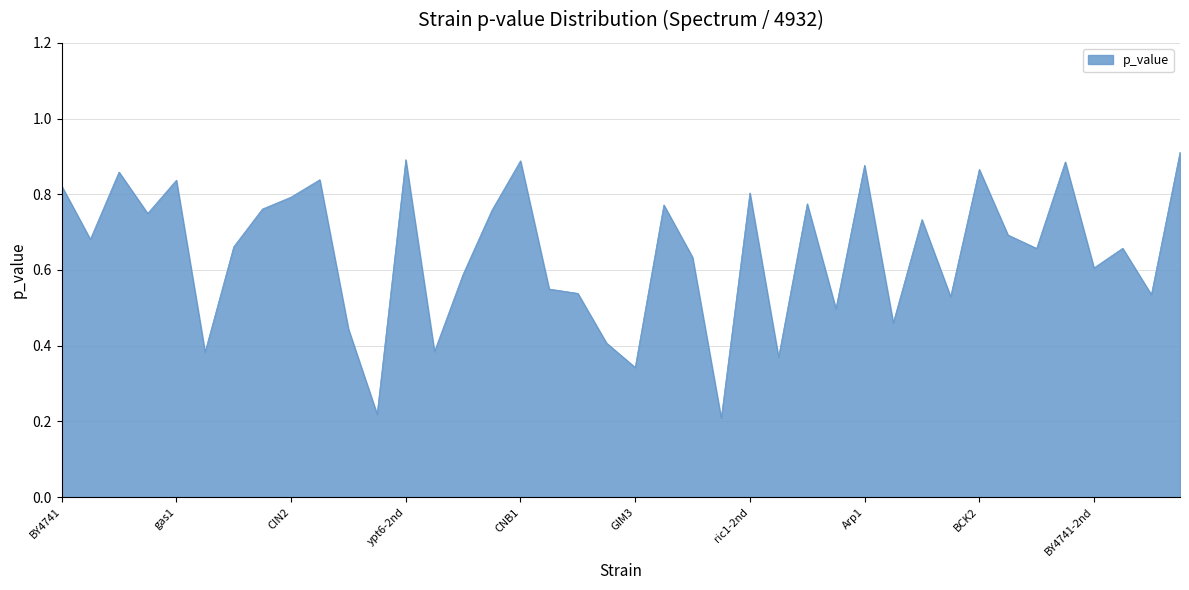

List the labels in order of value, smallest first.

ric1, NBP2, GIM3, SLT2, KRE1, YPT6, PAC10, POL32, Bck1, BNI4, CHS5, FKS1, RPL9B, Sap30, CIN8, BY4741-2nd, BRE1, LCB3, SHM2, LGE1, SMI1, VPS5, BEM2, TEP1, GPR1, NUM1, bre1-2nd, FUR4, CIN2, ric1-2nd, BY4741, gas1, HOC1, DEP1, BCK2, Arp1, CKA2, CNB1, ypt6-2nd, cnb1-2nd